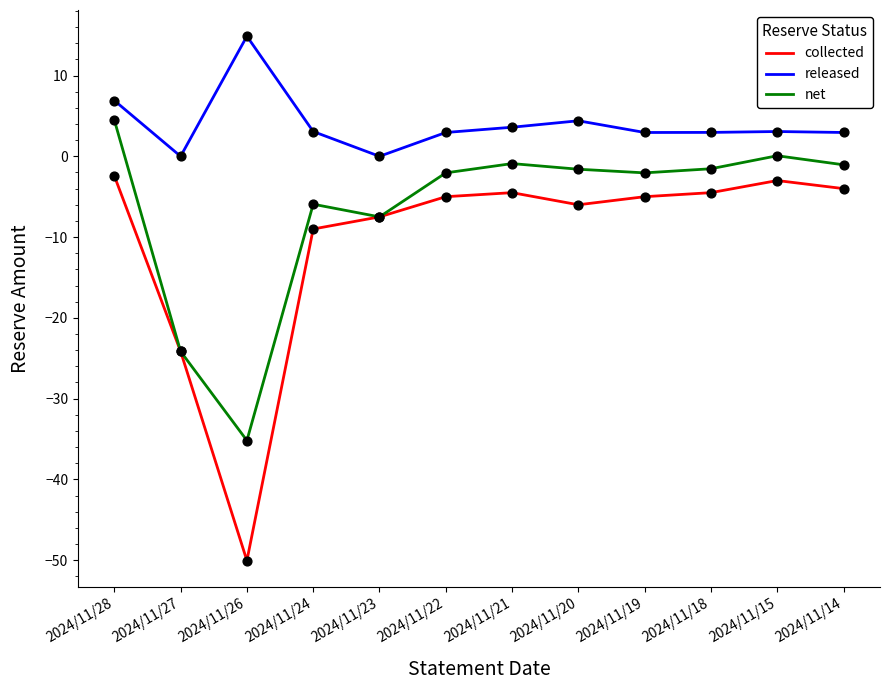

Is the value of collected at 2024/11/21 greater than the value of released at 2024/11/27?

No